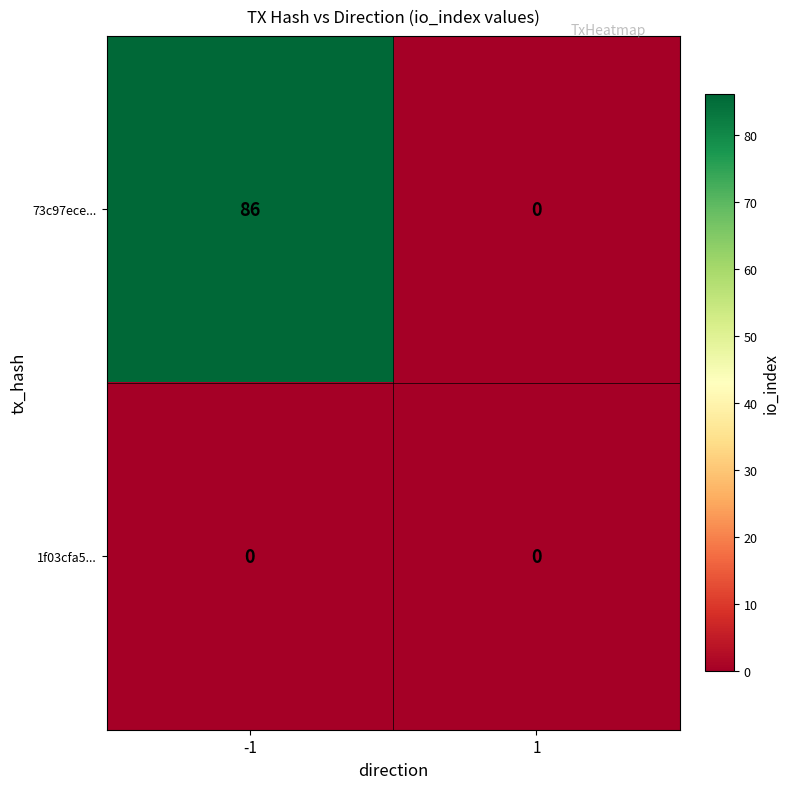

At how many categories does at least one series exceed 67?

1